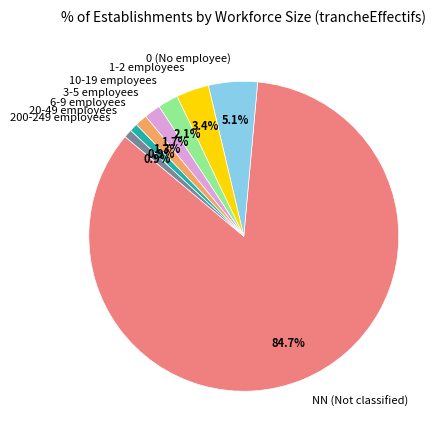

Which category accounts for the majority?

NN (Not classified)